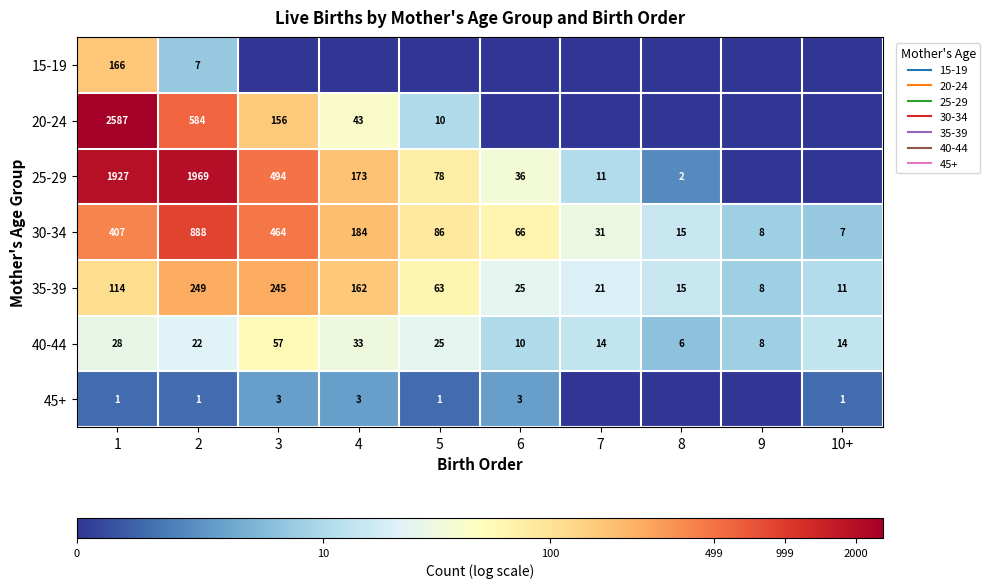

Which has a higher value, 4 or 9?

4